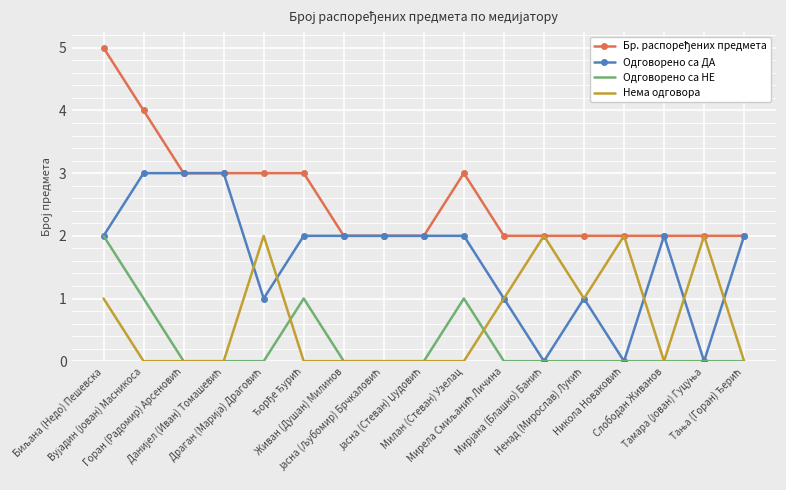

After their last crossing, which series has the higher values: Одговорено са ДА or Нема одговора?

Одговорено са ДА